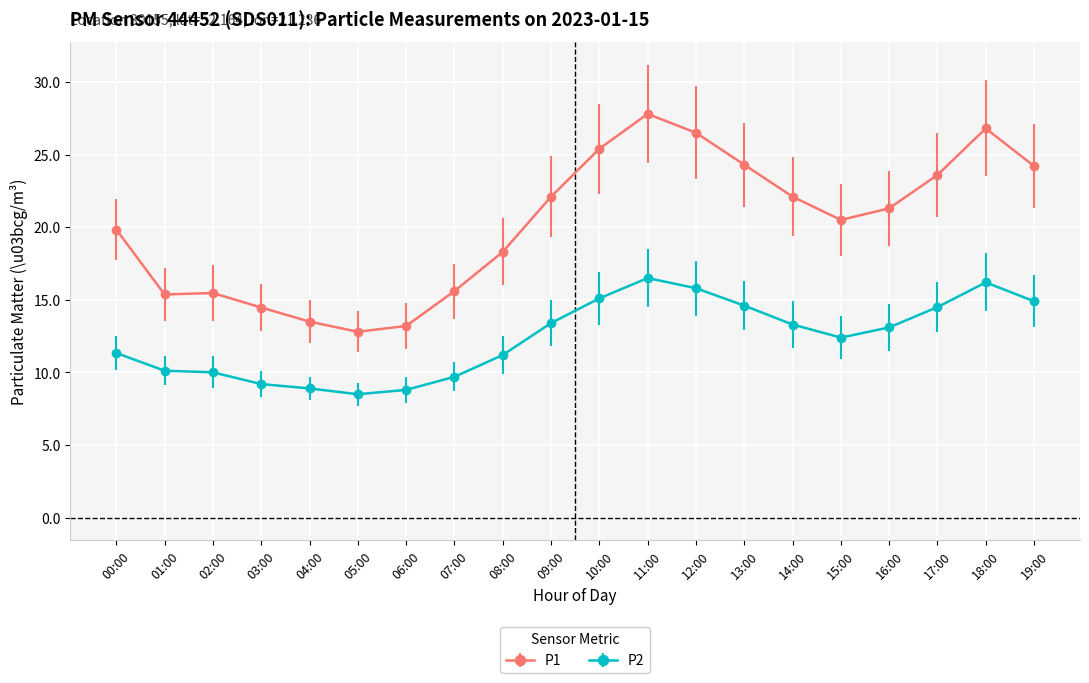

Which series has the widest spread of values?

P1